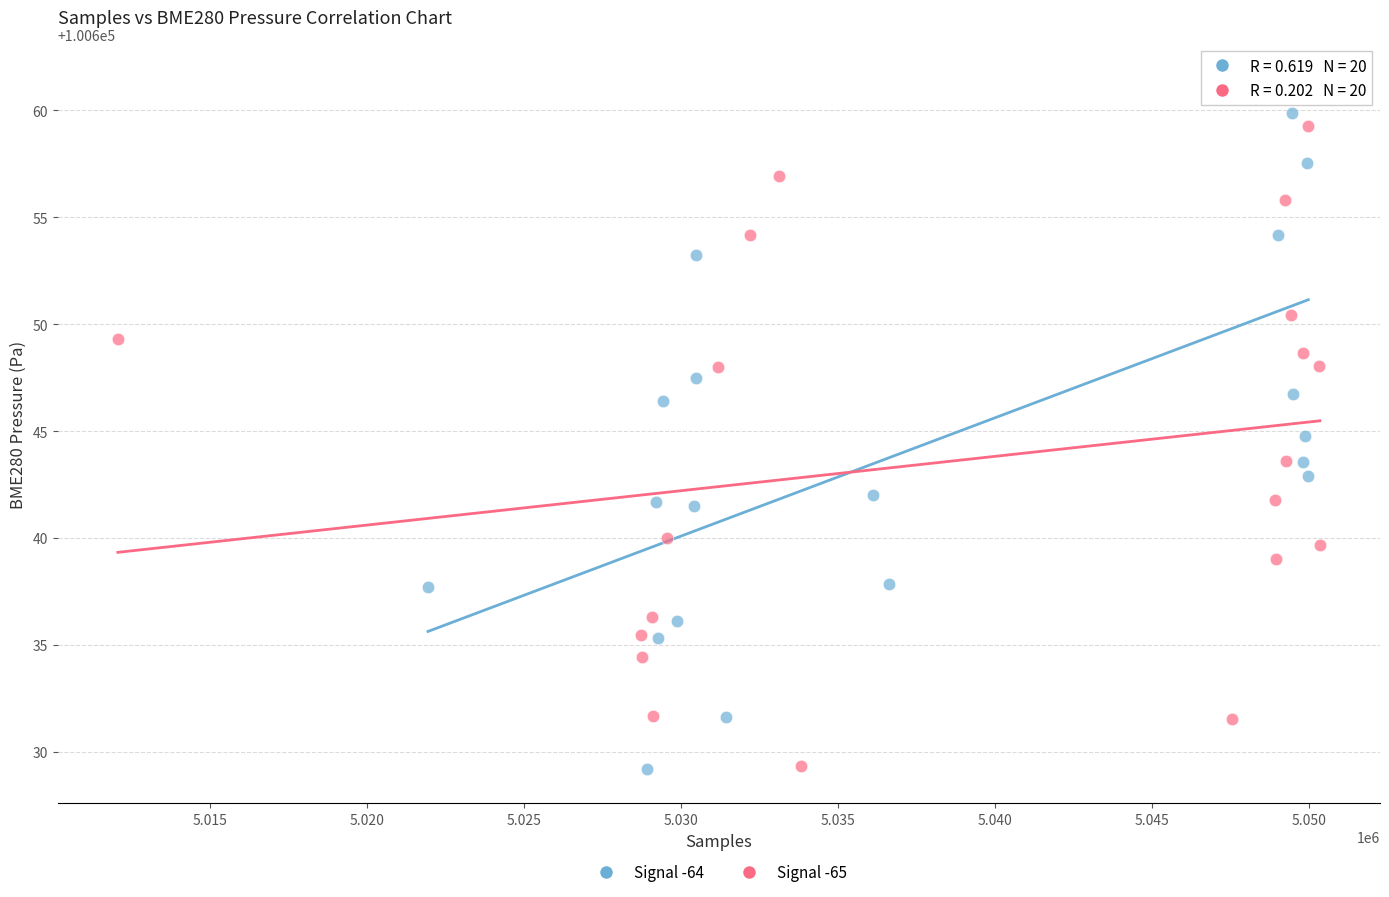

Which series has the widest spread of Y values?

Signal -64